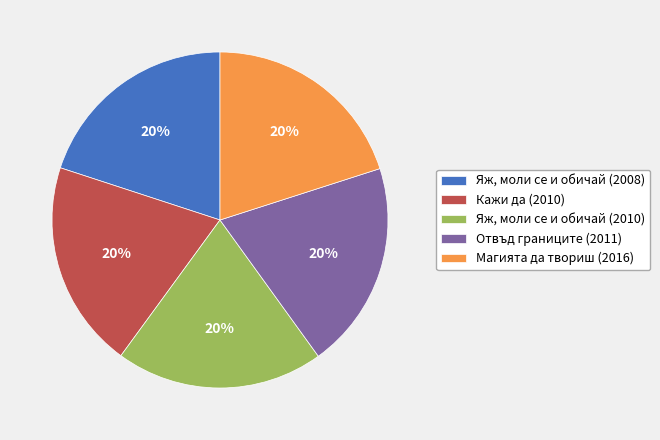

Is the sum of Кажи да (2010) and Яж, моли се и обичай (2008) greater than half?

No